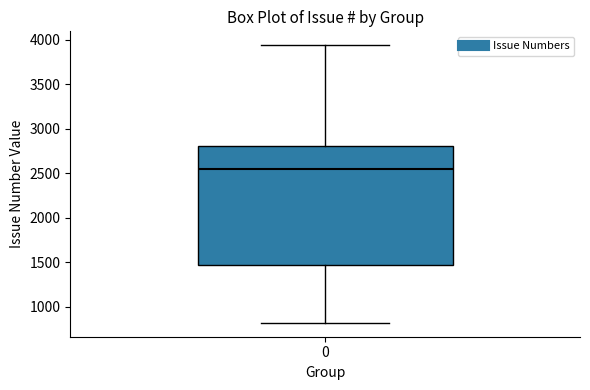

Read this box plot against the y-axis: the position of the median line, the range covered by the box, and the ends of both whiskers. The values are not printed on the chart, so give them approximately, as read against the axis.

median 2550, box 1450 to 2800, whiskers 800 to 3950